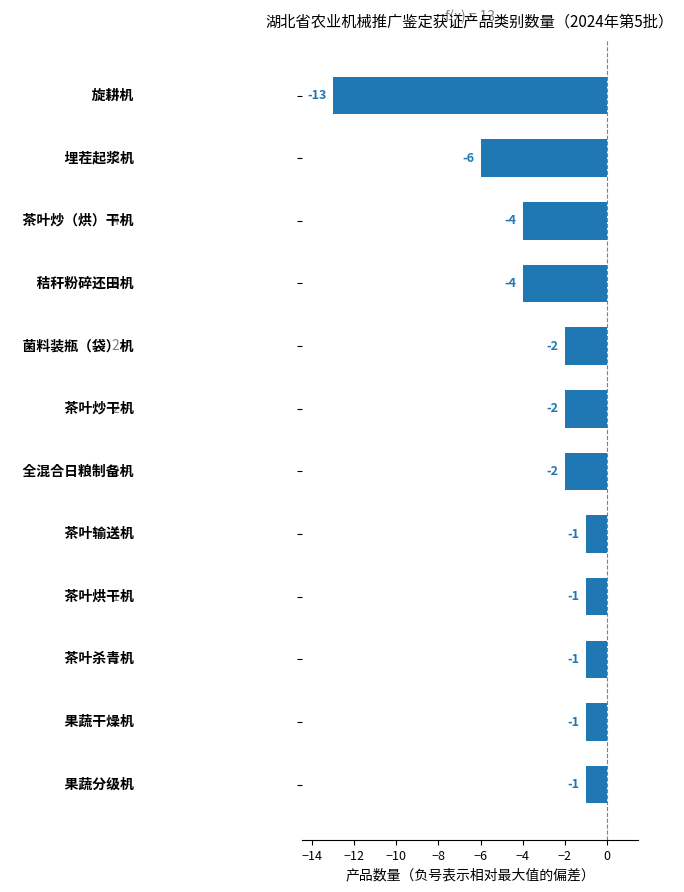

What is the difference between the maximum and second lowest values?

5